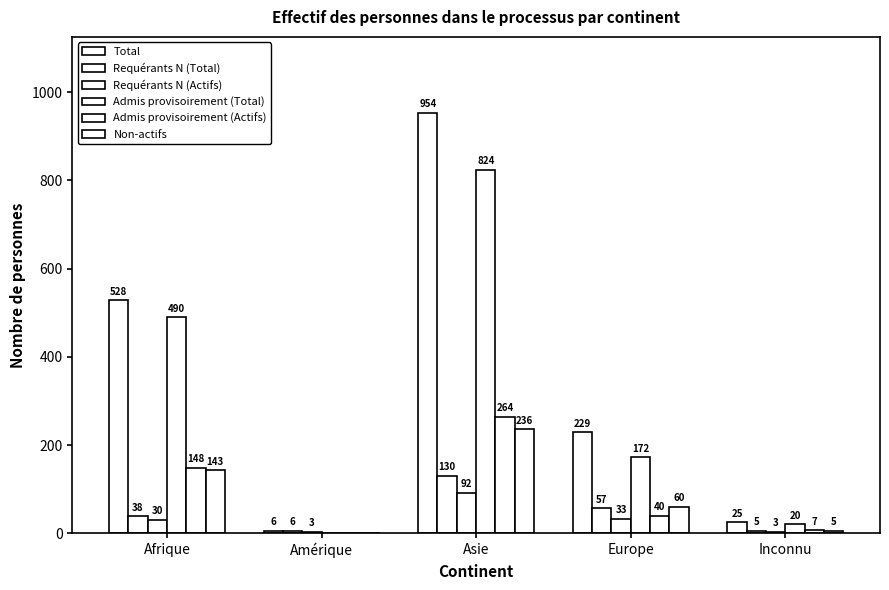

Which series has the largest range (max minus min)?

Total